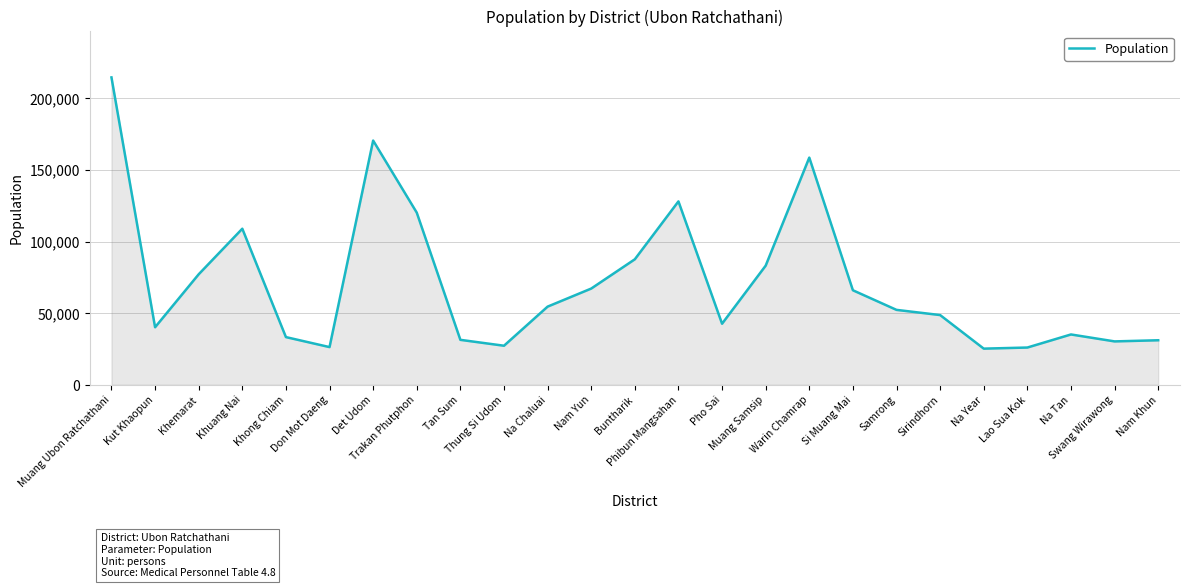

Between Nam Yun and Na Year, which is larger?

Nam Yun